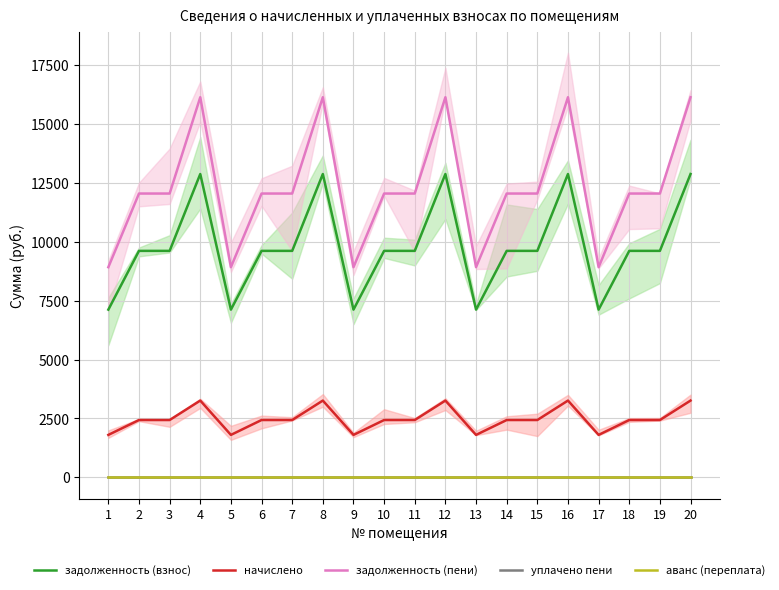

True or false: задолженность (пени) has a value of 20479.8 at 2.

False